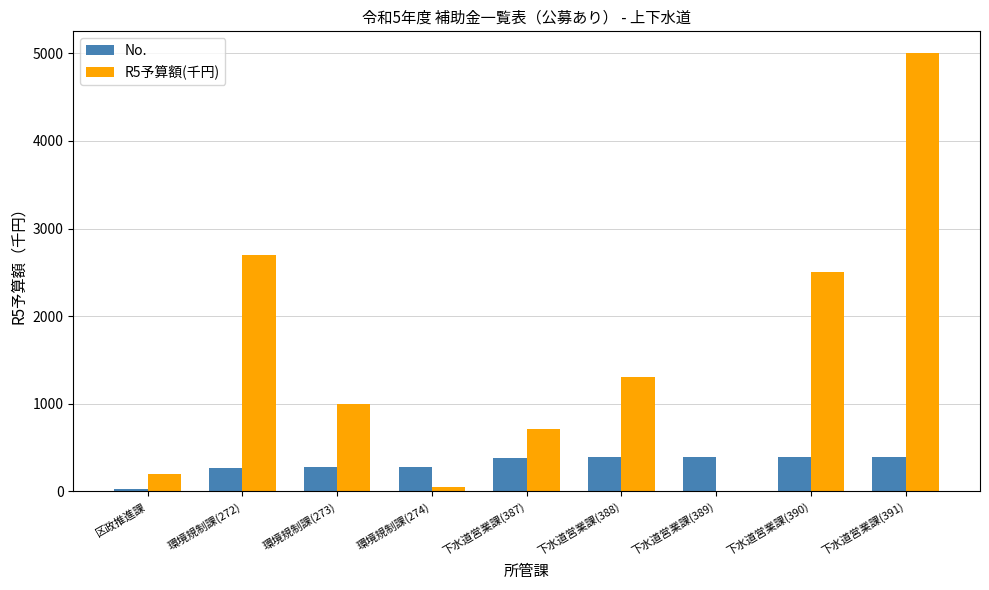

Is the value of No. at 下水道営業課(389) greater than the value of R5予算額(千円) at 下水道営業課(391)?

No